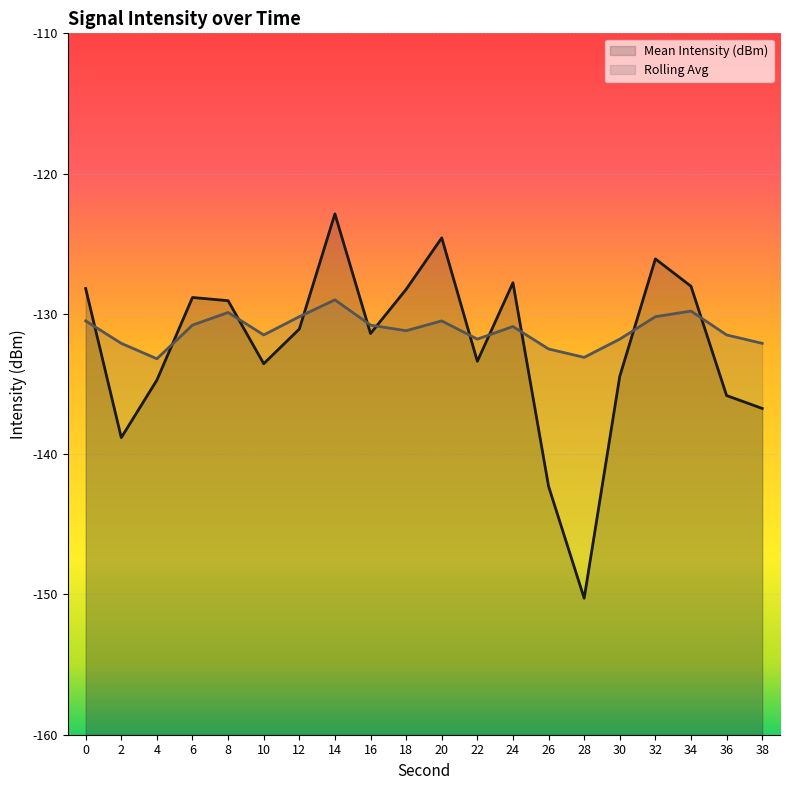

What is the value of the Mean Intensity (dBm) point at the 20th from the left?

-136.7